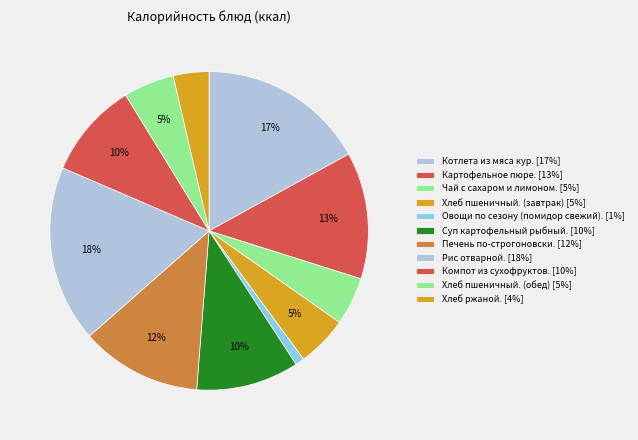

Count the number of slices in the pie.

11